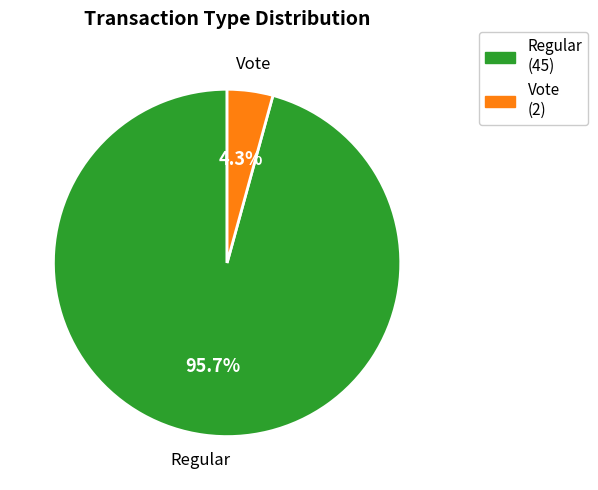

Rank the categories by value from highest to lowest.

Regular, Vote